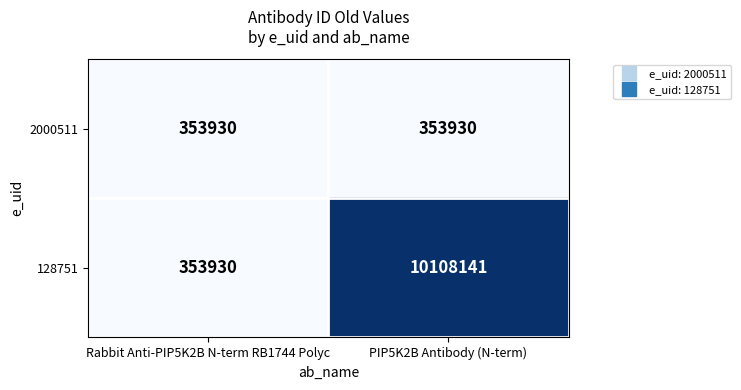

What is the approximate value of 2000511 at PIP5K2B Antibody (N-term)?

353930